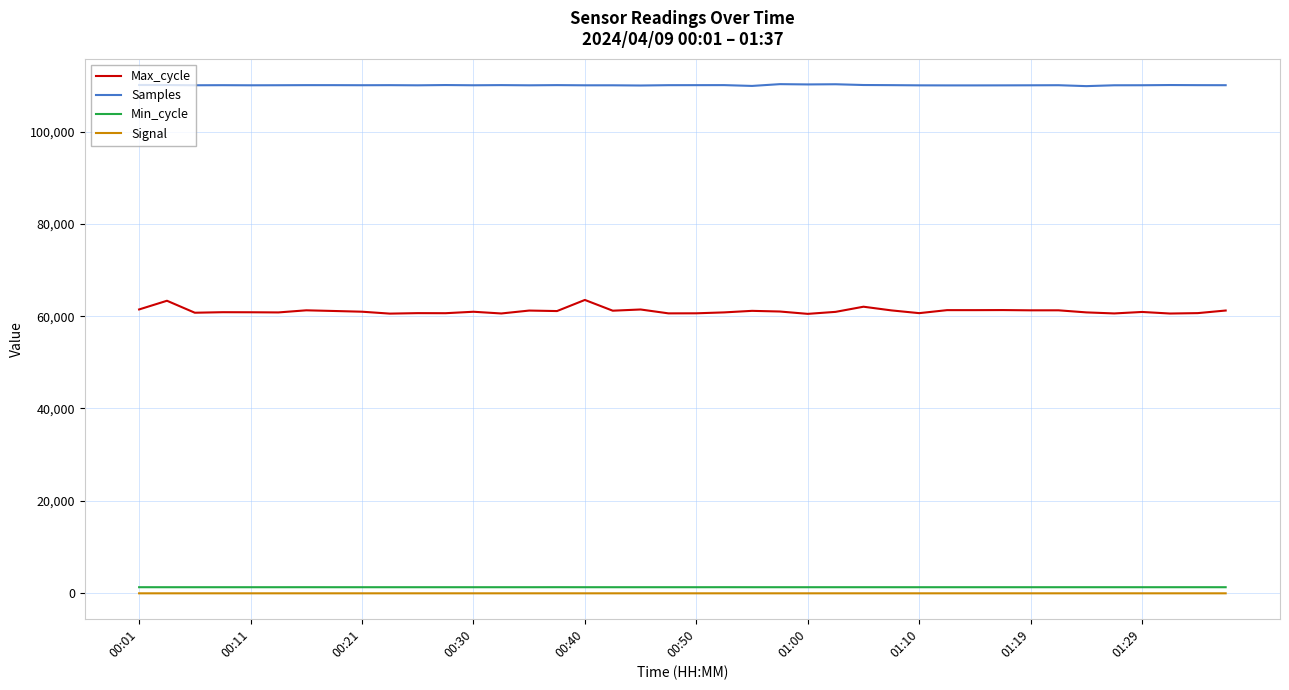

Which series has the widest spread of values?

Max_cycle